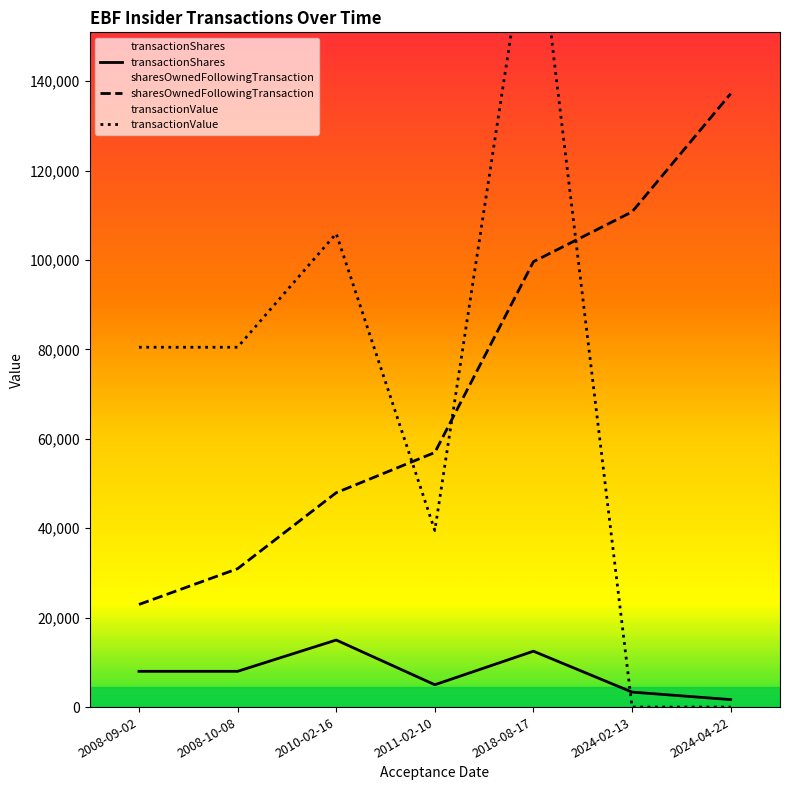

The value of transactionShares at 2008-09-02 is 13544. True or false?

False